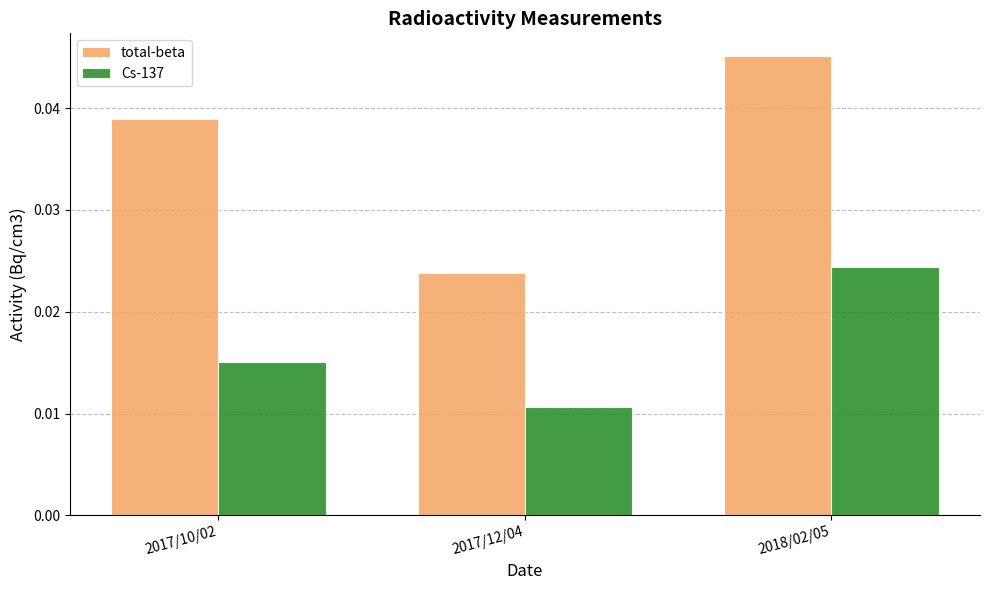

Which series changed the most between 2017/10/02 and 2018/02/05?

Cs-137